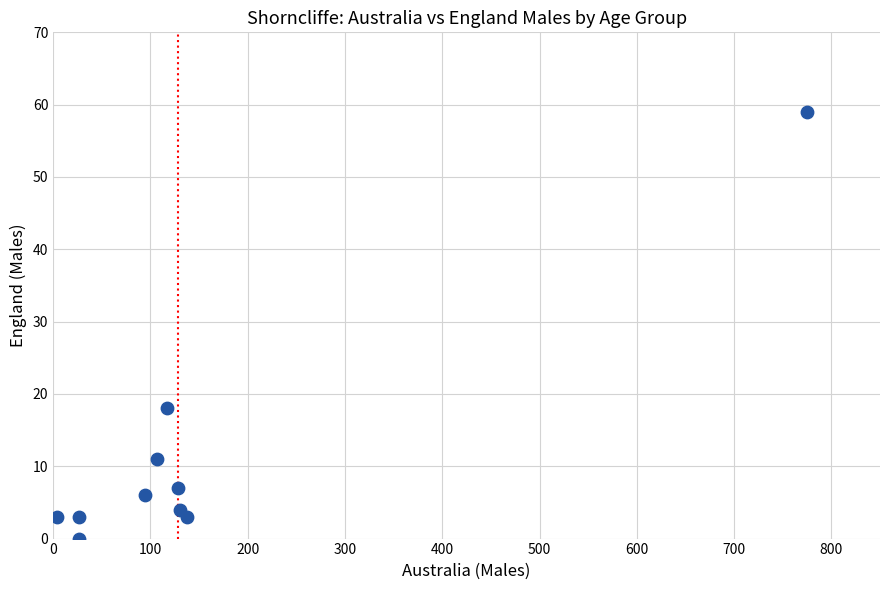

What is the average X value?

155